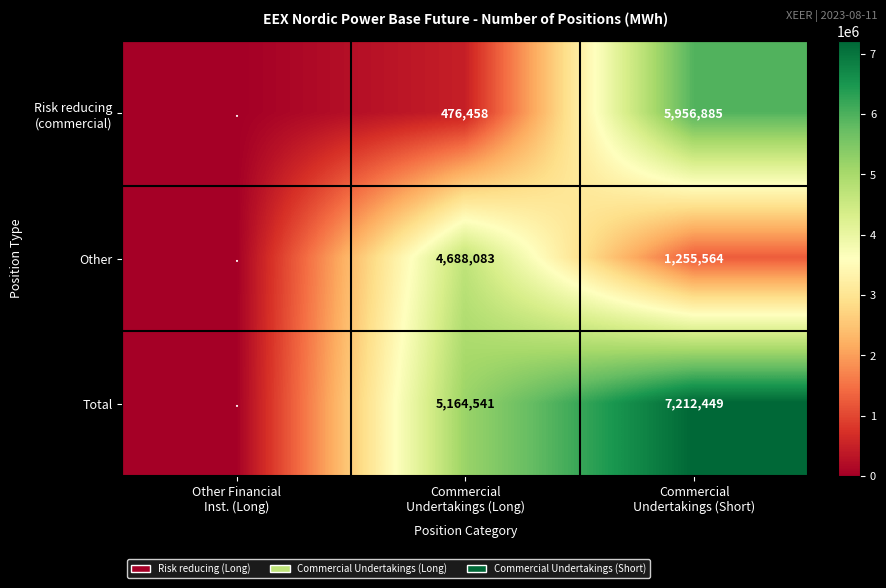

Where is Risk reducing (commercial) nearest to the value 2978442?

Commercial Undertakings (Long)